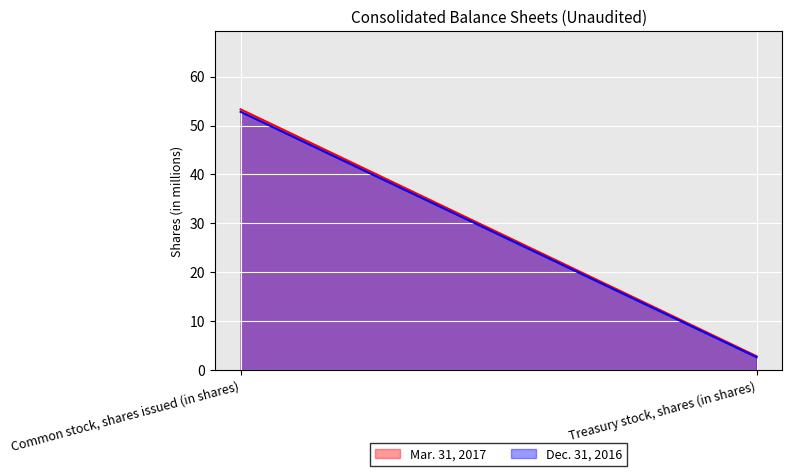

What is the label of the 2nd point from the left?

Treasury stock, shares (in shares)